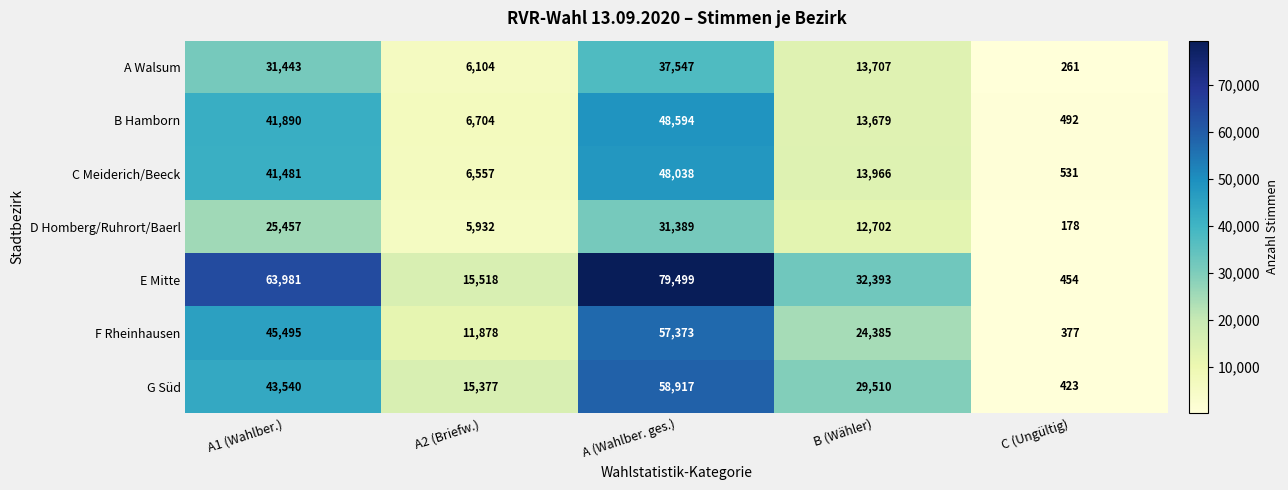

Is the value of G Süd at A2 (Briefw.) greater than the value of D Homberg/Ruhrort/Baerl at A1 (Wahlber.)?

No